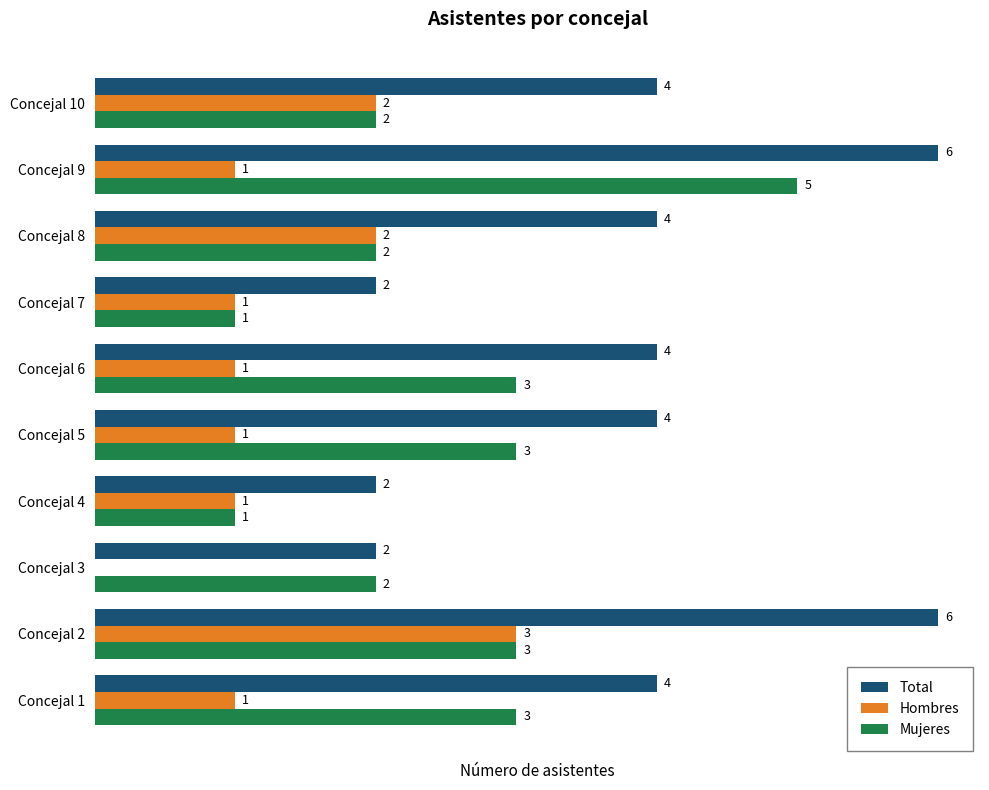

Which category has the highest value in the Mujeres series?

Concejal 9